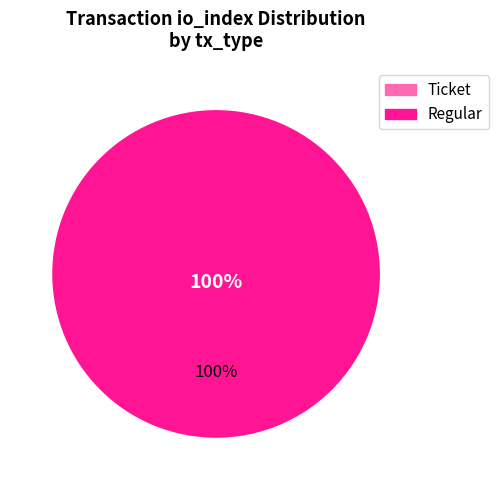

What is the smallest slice in the pie chart?

Ticket